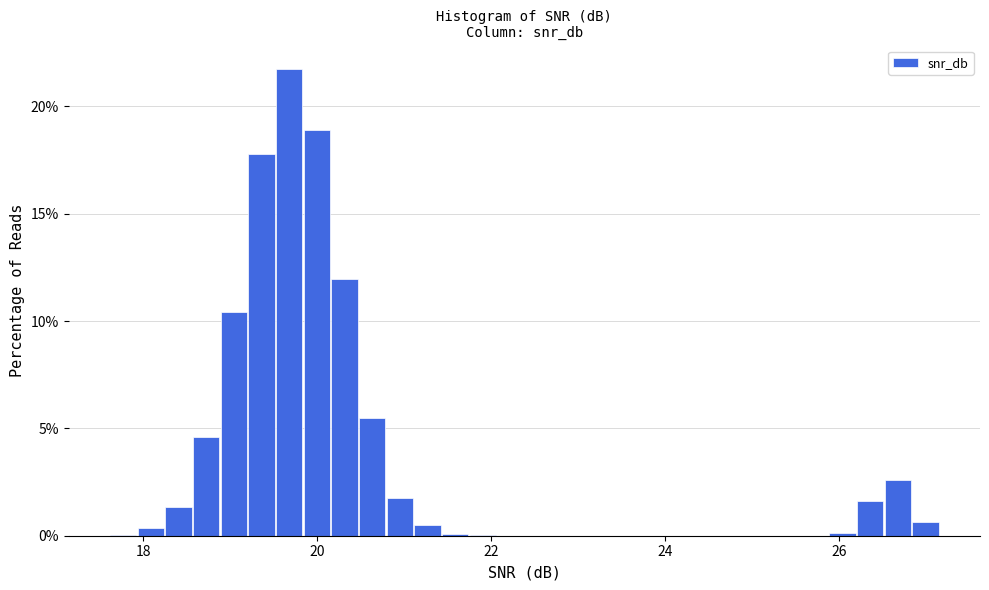

Read against the x-axis, roughly where is the centre of the tallest bar?

19.6